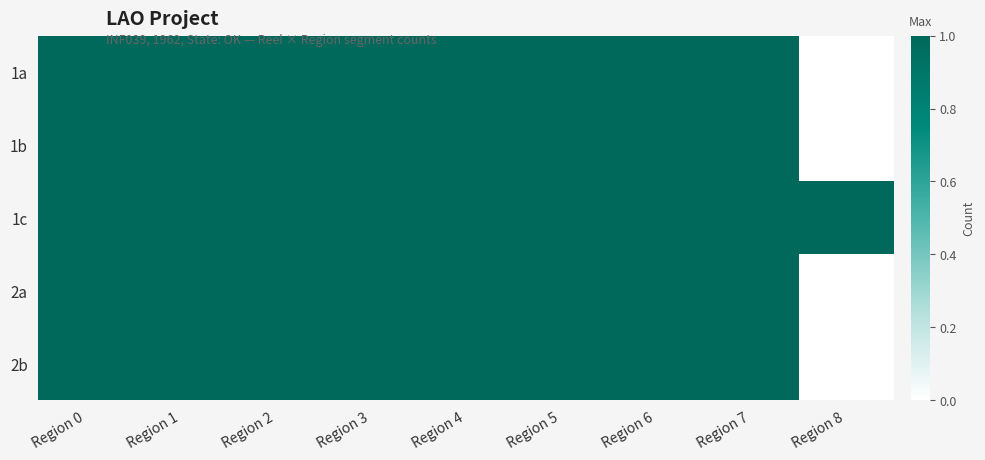

Reading left to right, what are all the values shown in this chart?

1a: Region 0=1	Region 1=1	Region 2=1	Region 3=1	Region 4=1	Region 5=1	Region 6=1	Region 7=1	Region 8=0
1b: Region 0=1	Region 1=1	Region 2=1	Region 3=1	Region 4=1	Region 5=1	Region 6=1	Region 7=1	Region 8=0
1c: Region 0=1	Region 1=1	Region 2=1	Region 3=1	Region 4=1	Region 5=1	Region 6=1	Region 7=1	Region 8=1
2a: Region 0=1	Region 1=1	Region 2=1	Region 3=1	Region 4=1	Region 5=1	Region 6=1	Region 7=1	Region 8=0
2b: Region 0=1	Region 1=1	Region 2=1	Region 3=1	Region 4=1	Region 5=1	Region 6=1	Region 7=1	Region 8=0